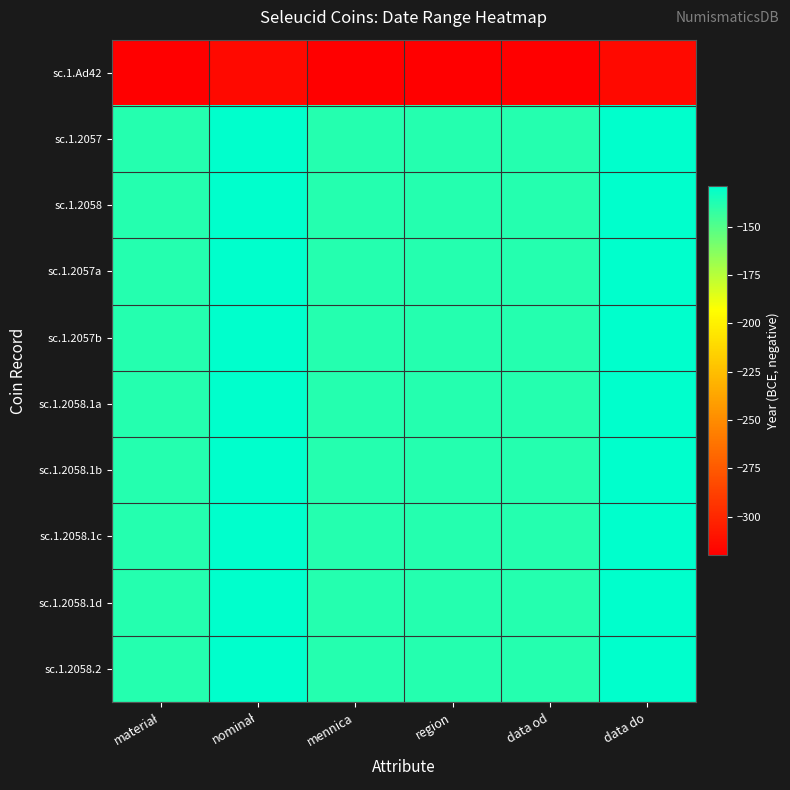

Reading left to right, list all the values displayed in this chart.

sc.1.Ad42: materiał=-320	nominał=-315	mennica=-320	region=-320	data od=-320	data do=-315
sc.1.2057: materiał=-138	nominał=-129	mennica=-138	region=-138	data od=-138	data do=-129
sc.1.2058: materiał=-138	nominał=-129	mennica=-138	region=-138	data od=-138	data do=-129
sc.1.2057a: materiał=-138	nominał=-129	mennica=-138	region=-138	data od=-138	data do=-129
sc.1.2057b: materiał=-138	nominał=-129	mennica=-138	region=-138	data od=-138	data do=-129
sc.1.2058.1a: materiał=-138	nominał=-129	mennica=-138	region=-138	data od=-138	data do=-129
sc.1.2058.1b: materiał=-138	nominał=-129	mennica=-138	region=-138	data od=-138	data do=-129
sc.1.2058.1c: materiał=-138	nominał=-129	mennica=-138	region=-138	data od=-138	data do=-129
sc.1.2058.1d: materiał=-138	nominał=-129	mennica=-138	region=-138	data od=-138	data do=-129
sc.1.2058.2: materiał=-138	nominał=-129	mennica=-138	region=-138	data od=-138	data do=-129